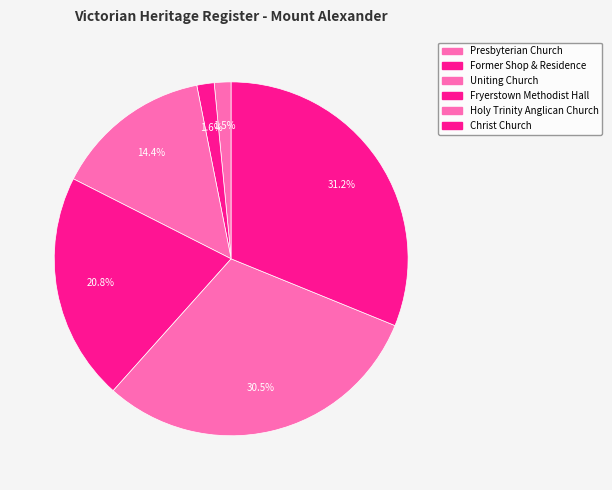

Count the number of slices in the pie.

6